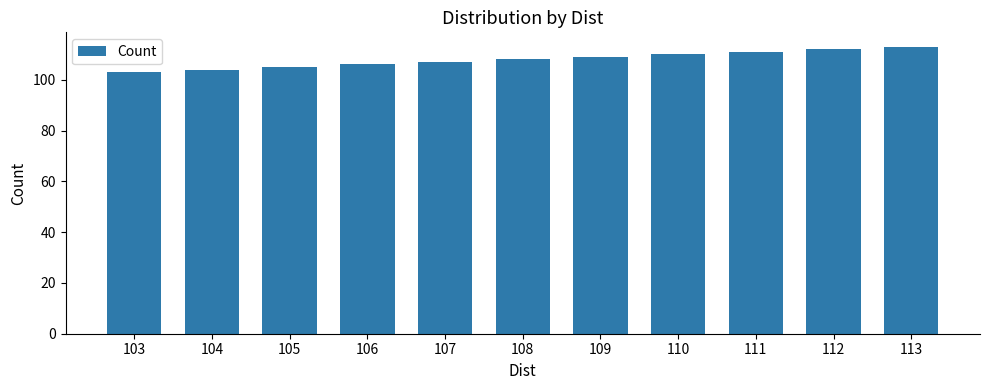

At which category does the chart reach its minimum across all series?

103